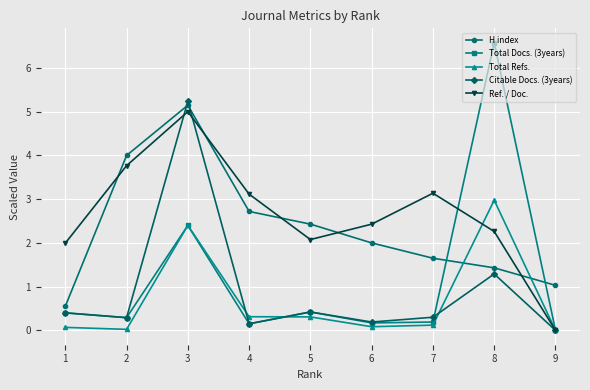

True or false: Total Docs. (3years) and H index intersect in this chart.

True